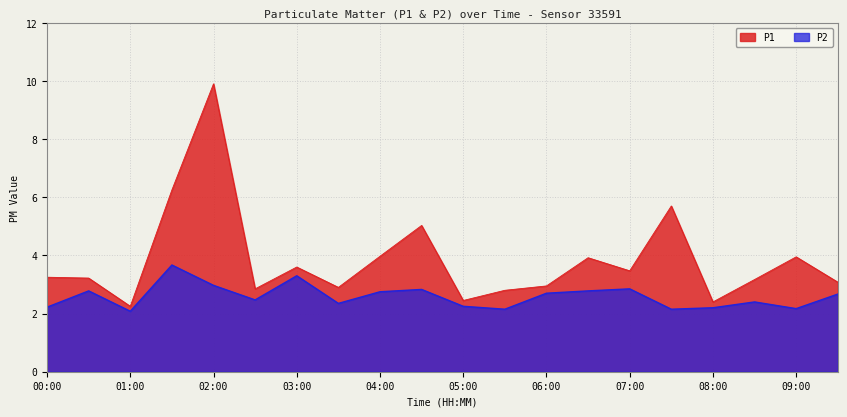

Reading left to right, what are all the values shown in this chart?

P1: 3.2	3.2	2.2	6.2	9.9	2.9	3.6	2.9	4.0	5.0	2.5	2.8	3.0	3.9	3.5	5.7	2.4	3.2	4.0	3.1
P2: 2.2	2.8	2.1	3.7	3.0	2.5	3.3	2.4	2.8	2.8	2.2	2.1	2.7	2.8	2.9	2.1	2.2	2.4	2.2	2.7